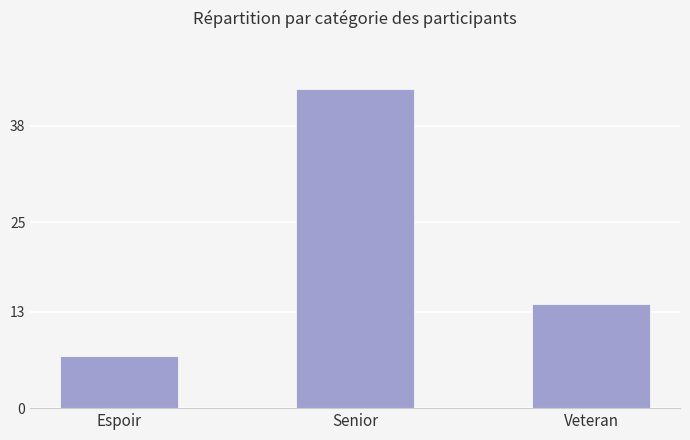

How many values are below 14?

1